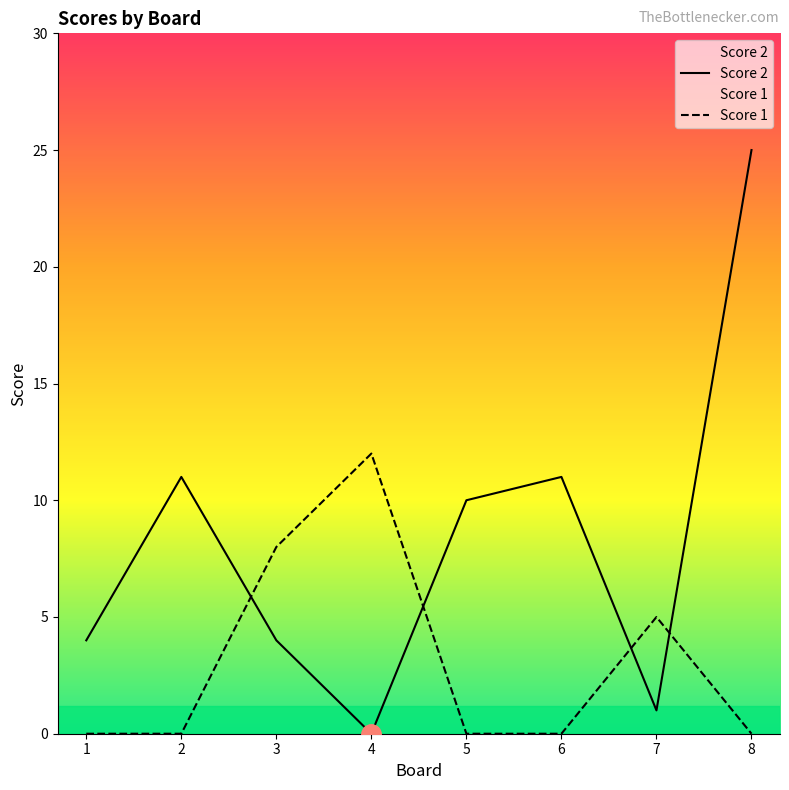

At how many categories does at least one series exceed 17?

1